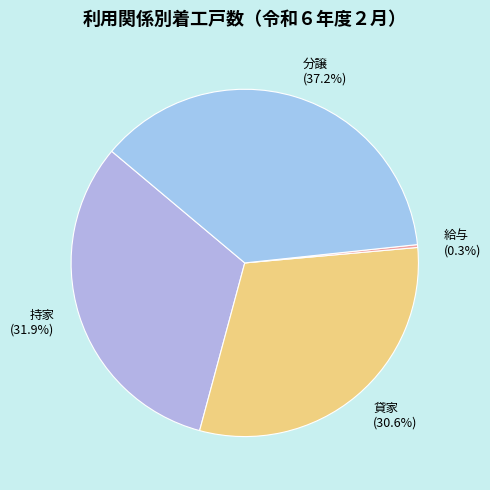

Between 分譲 and 持家, which is larger?

分譲